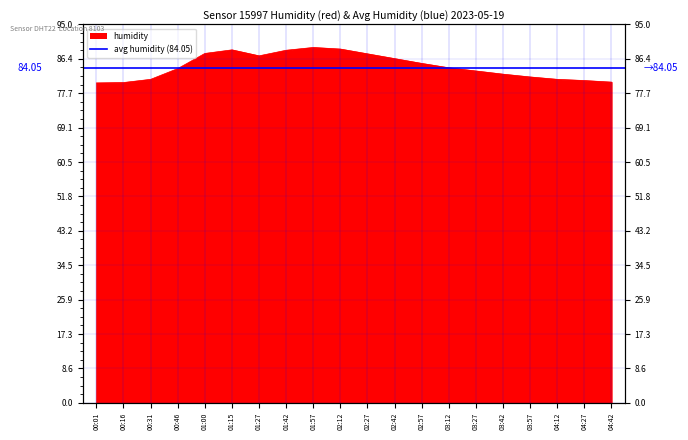

How many interior local valleys (lower than both neighbors) does the data have?

1